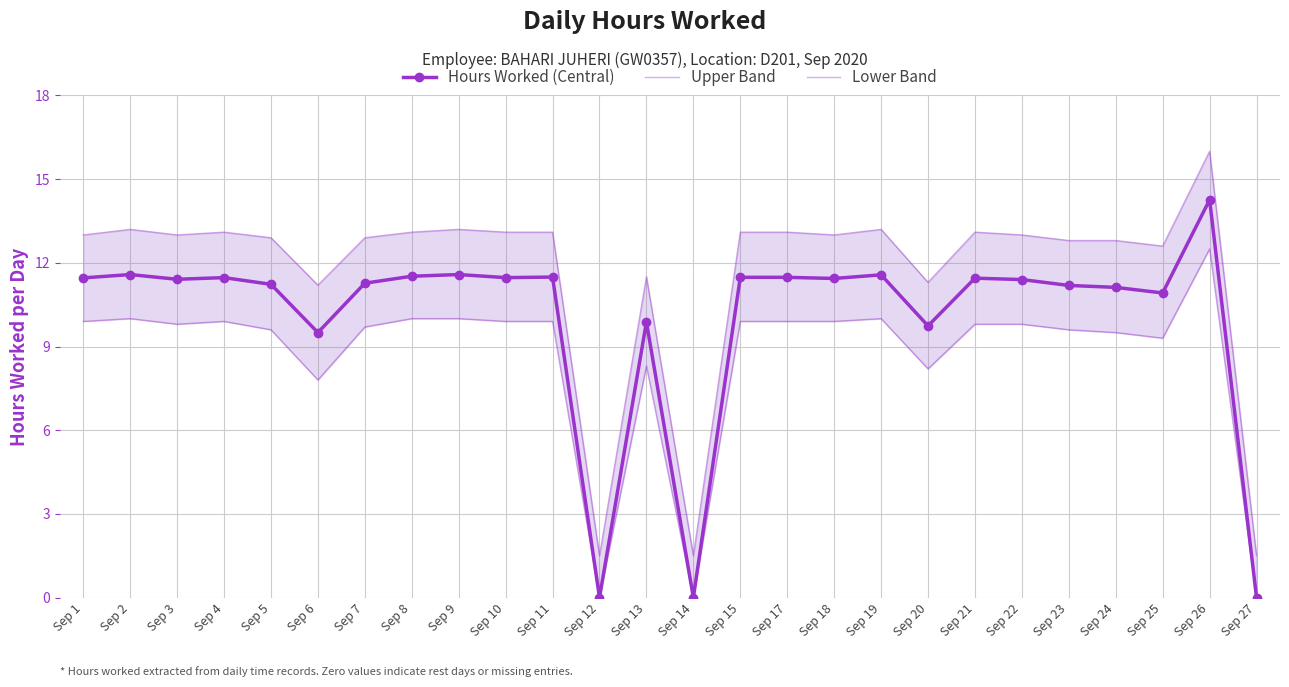

True or false: Upper Band and Lower Band intersect in this chart.

False